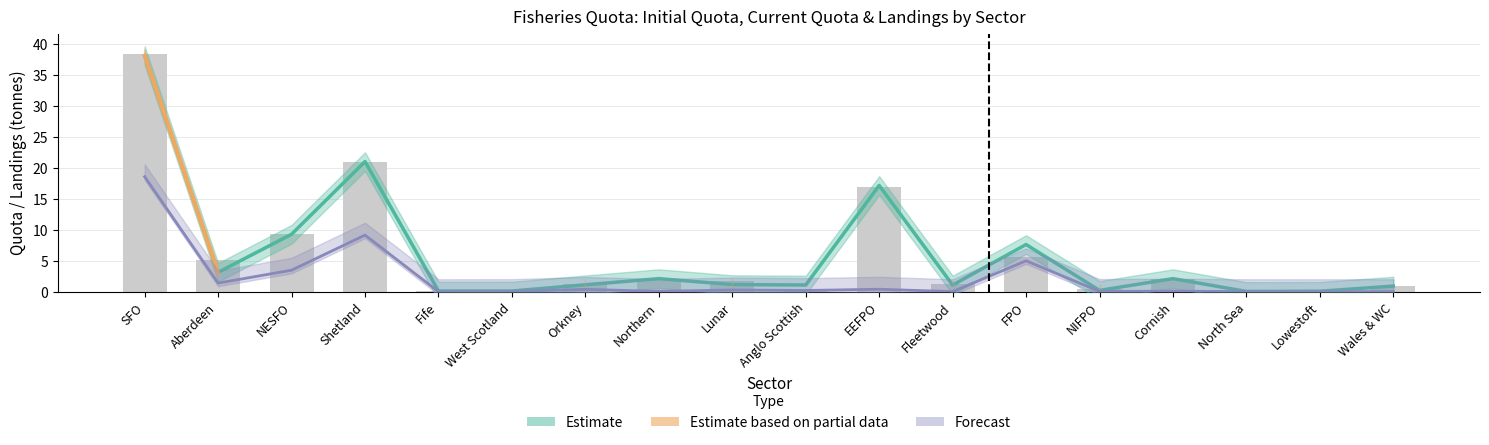

How many values in Landings are above zero?

13